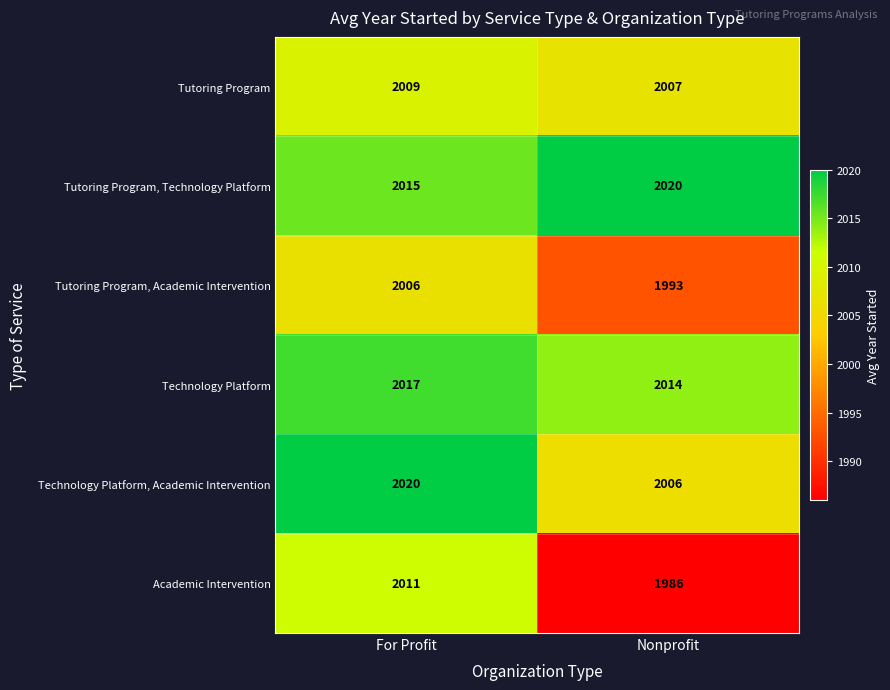

Is it true that Tutoring Program, Technology Platform equals 458 at For Profit?

False